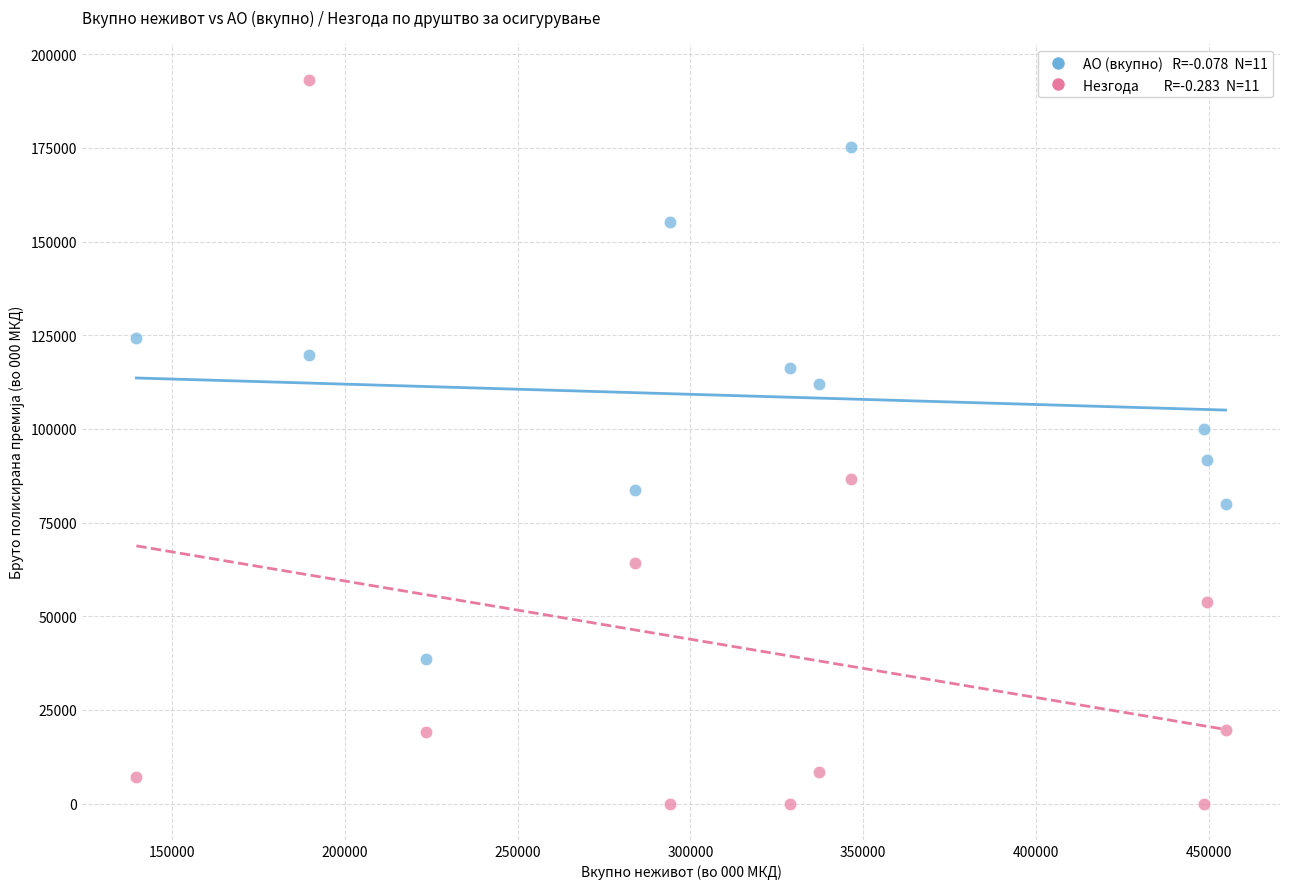

Across all data points, what is the range of X values (max minus min)?

315034.4